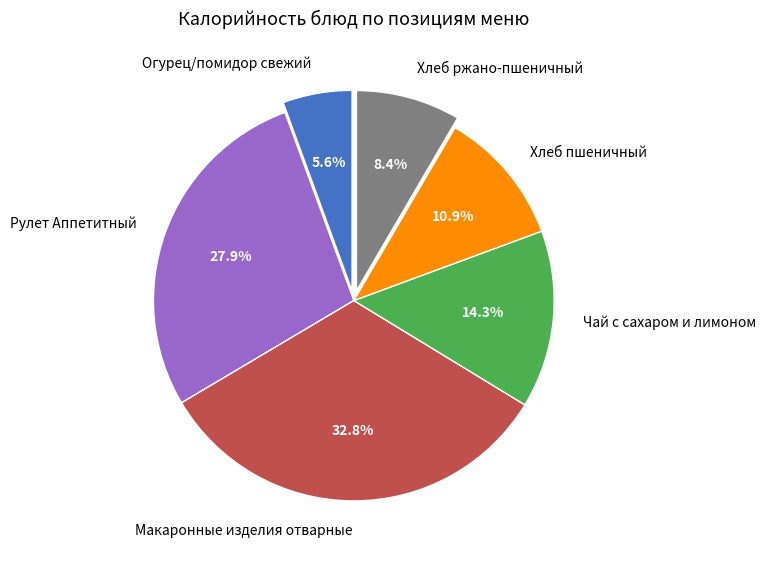

Does any single category account for the majority?

No